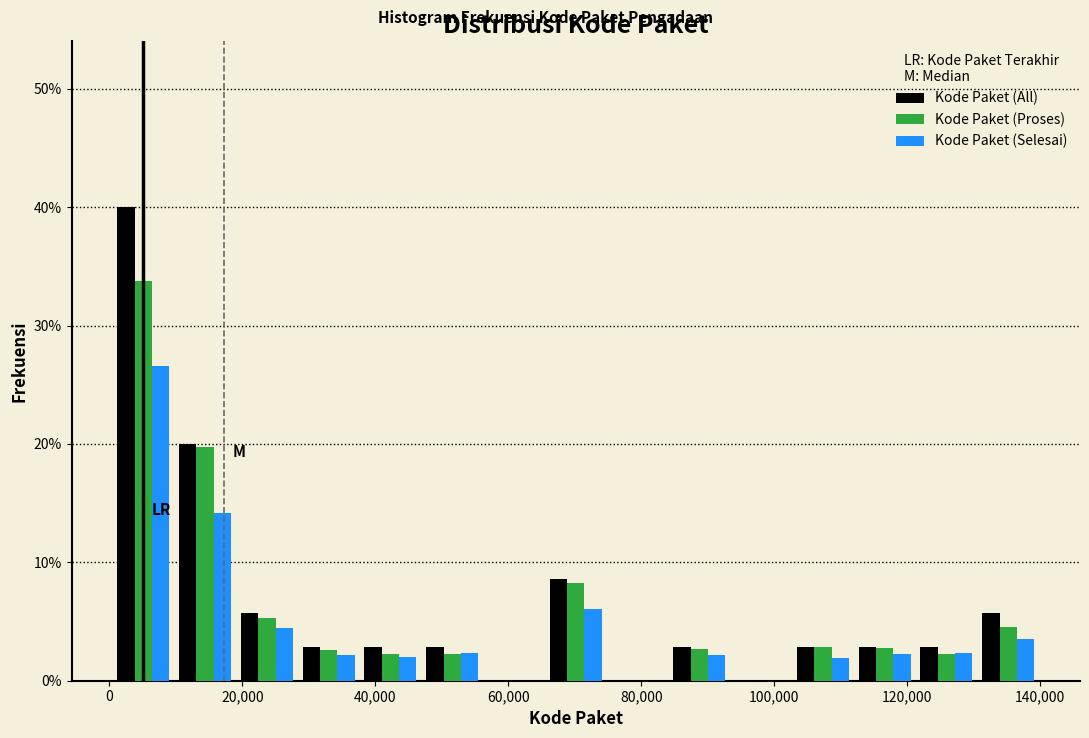

Reading left to right, list every range on the x-axis with the height of the bar of each series over it. Neither the bar edges nor the heights are printed on the chart, so give them approximately, as read against the axes.

0 to 10000: Kode Paket (All)=40	Kode Paket (Proses)=34	Kode Paket (Selesai)=27
10000 to 20000: Kode Paket (All)=20	Kode Paket (Proses)=20	Kode Paket (Selesai)=14
20000 to 28000: Kode Paket (All)=6	Kode Paket (Proses)=5	Kode Paket (Selesai)=4
28000 to 38000: Kode Paket (All)=3	Kode Paket (Proses)=3	Kode Paket (Selesai)=2
38000 to 46000: Kode Paket (All)=3	Kode Paket (Proses)=2	Kode Paket (Selesai)=2
46000 to 56000: Kode Paket (All)=3	Kode Paket (Proses)=2	Kode Paket (Selesai)=2
56000 to 66000: Kode Paket (All)=0	Kode Paket (Proses)=0	Kode Paket (Selesai)=0
66000 to 74000: Kode Paket (All)=9	Kode Paket (Proses)=8	Kode Paket (Selesai)=6
74000 to 84000: Kode Paket (All)=0	Kode Paket (Proses)=0	Kode Paket (Selesai)=0
84000 to 94000: Kode Paket (All)=3	Kode Paket (Proses)=3	Kode Paket (Selesai)=2
94000 to 102000: Kode Paket (All)=0	Kode Paket (Proses)=0	Kode Paket (Selesai)=0
102000 to 112000: Kode Paket (All)=3	Kode Paket (Proses)=3	Kode Paket (Selesai)=2
112000 to 122000: Kode Paket (All)=3	Kode Paket (Proses)=3	Kode Paket (Selesai)=2
122000 to 130000: Kode Paket (All)=3	Kode Paket (Proses)=2	Kode Paket (Selesai)=2
130000 to 140000: Kode Paket (All)=6	Kode Paket (Proses)=5	Kode Paket (Selesai)=4